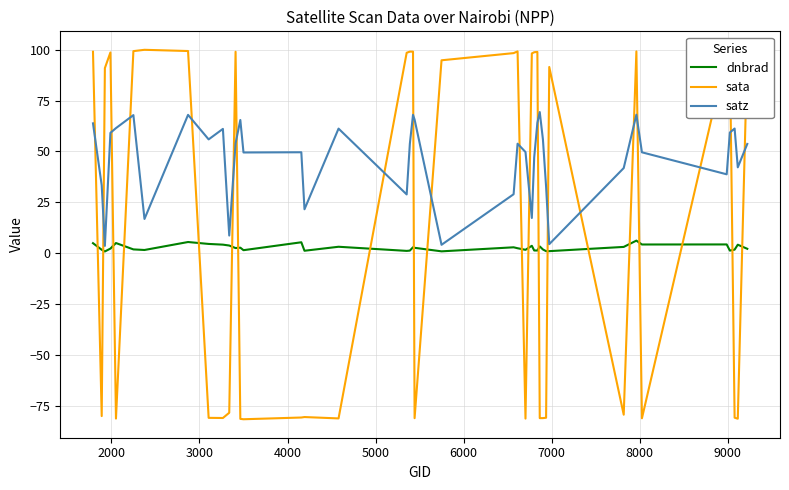

Which series has the widest spread of values?

sata